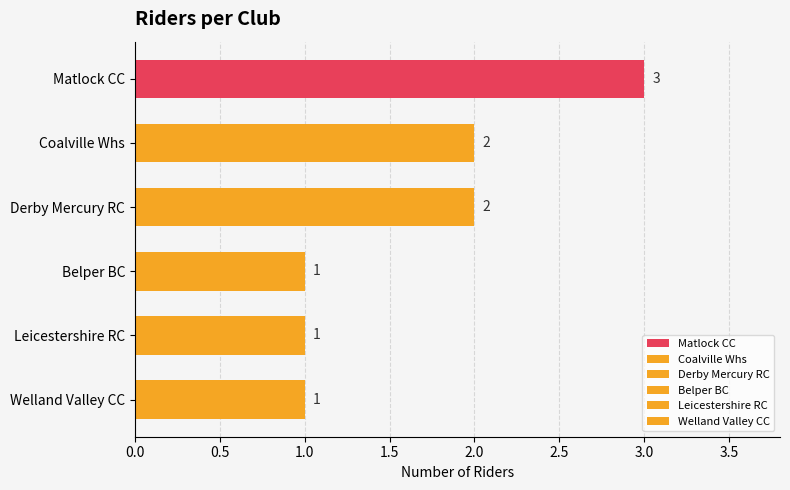

True or false: the data shows 3 at Matlock CC.

True